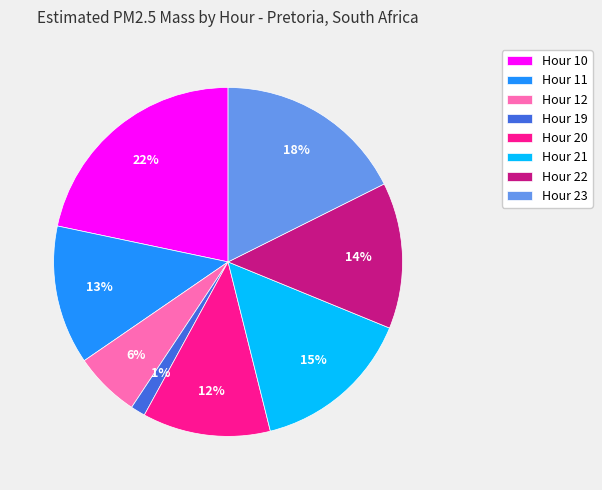

To the nearest percent, what is the average slice percentage?

12%